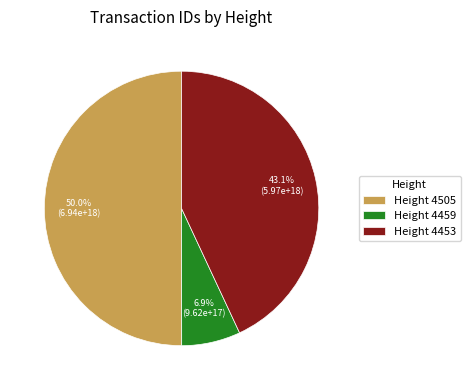

Rank the categories by value from highest to lowest.

Height 4505, Height 4453, Height 4459